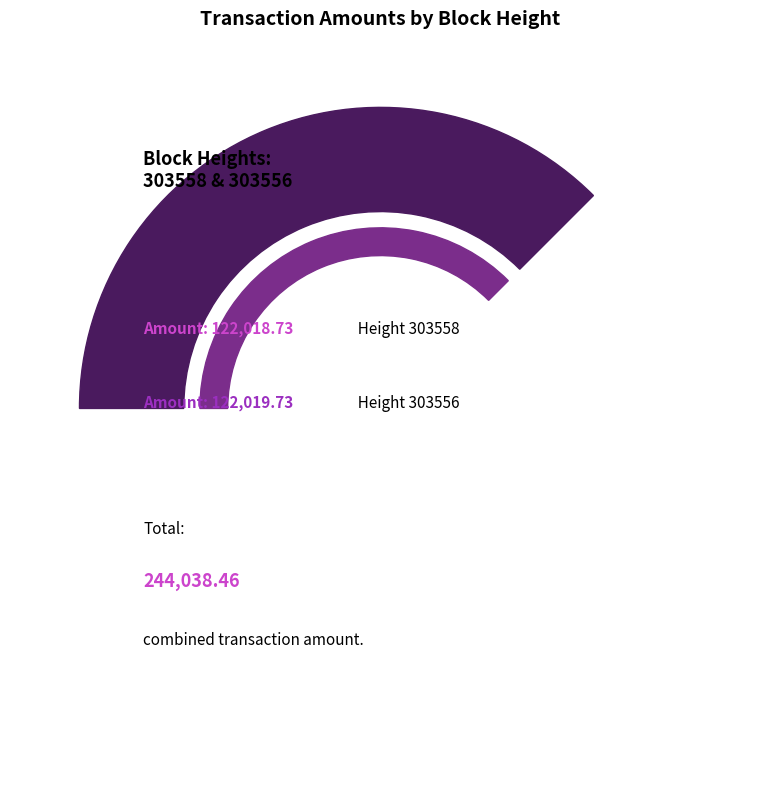

Rank the categories by value from lowest to highest.

303558, 303556